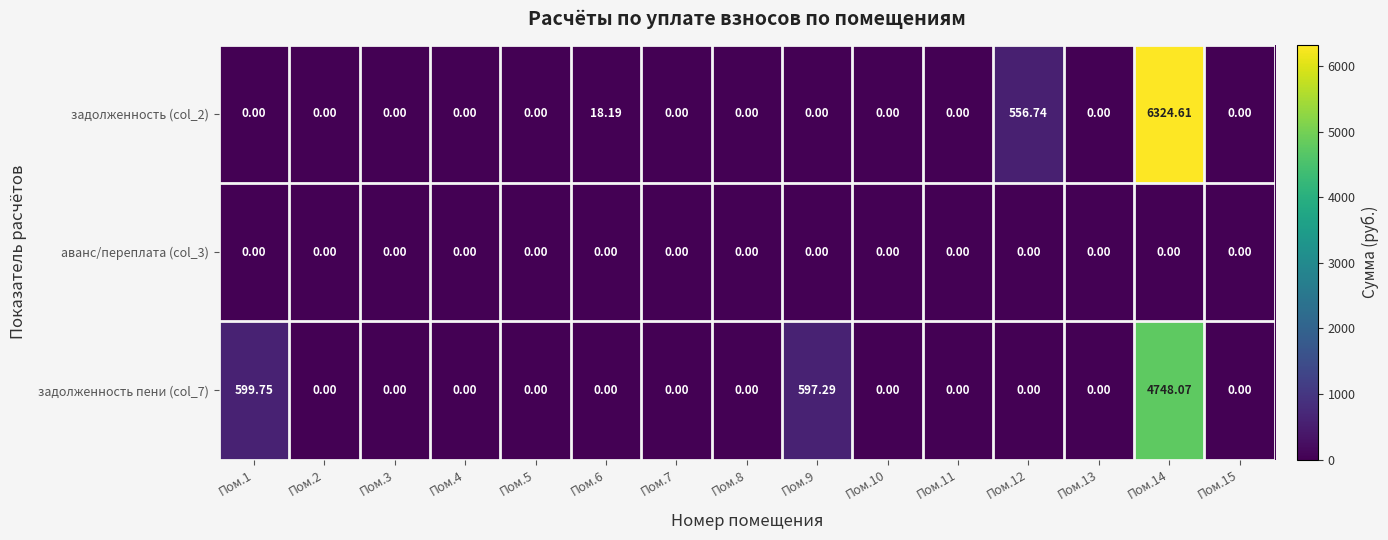

Reading left to right, extract all data points from this chart.

задолженность (col_2): Пом.1=0.0	Пом.2=0.0	Пом.3=0.0	Пом.4=0.0	Пом.5=0.0	Пом.6=18.2	Пом.7=0.0	Пом.8=0.0	Пом.9=0.0	Пом.10=0.0	Пом.11=0.0	Пом.12=556.7	Пом.13=0.0	Пом.14=6324.6	Пом.15=0.0
аванс/переплата (col_3): Пом.1=0.0	Пом.2=0.0	Пом.3=0.0	Пом.4=0.0	Пом.5=0.0	Пом.6=0.0	Пом.7=0.0	Пом.8=0.0	Пом.9=0.0	Пом.10=0.0	Пом.11=0.0	Пом.12=0.0	Пом.13=0.0	Пом.14=0.0	Пом.15=0.0
задолженность пени (col_7): Пом.1=599.8	Пом.2=0.0	Пом.3=0.0	Пом.4=0.0	Пом.5=0.0	Пом.6=0.0	Пом.7=0.0	Пом.8=0.0	Пом.9=597.3	Пом.10=0.0	Пом.11=0.0	Пом.12=0.0	Пом.13=0.0	Пом.14=4748.1	Пом.15=0.0